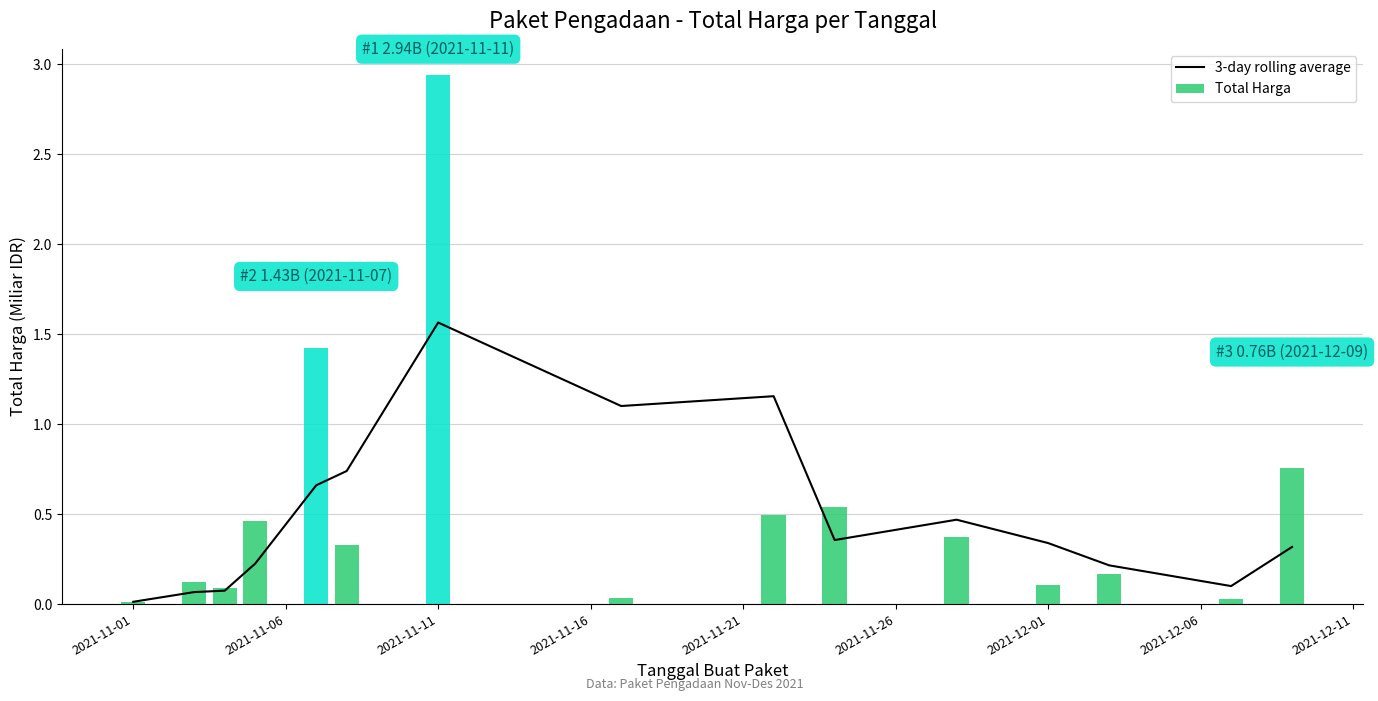

What are all the series names shown in the legend?

3-day rolling average, Total Harga